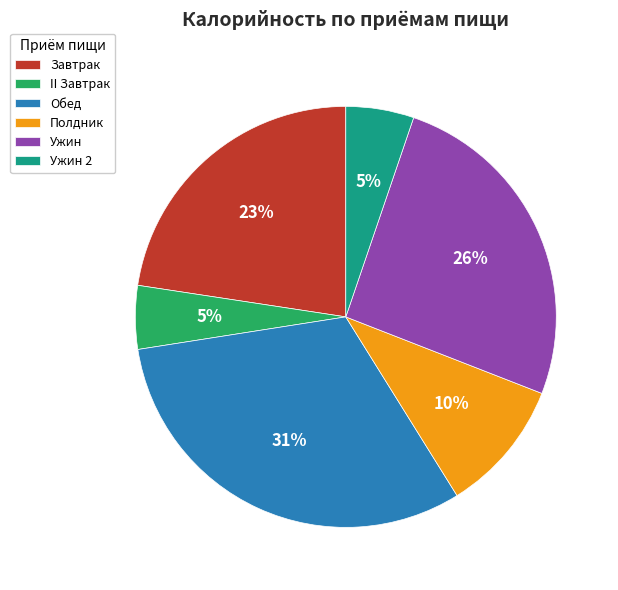

True or false: Ужин 2 accounts for 5% of the total.

True